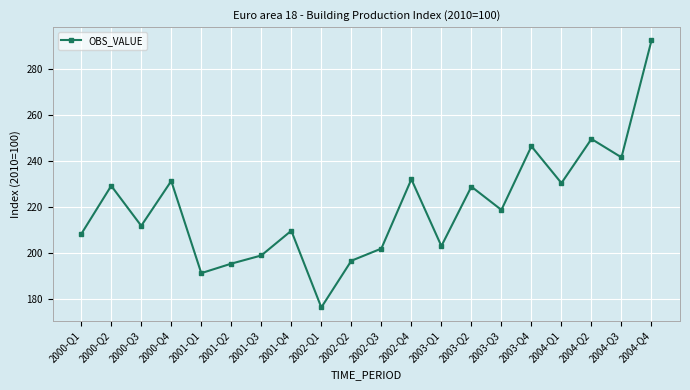

Between 2002-Q2 and 2003-Q2, which is larger?

2003-Q2